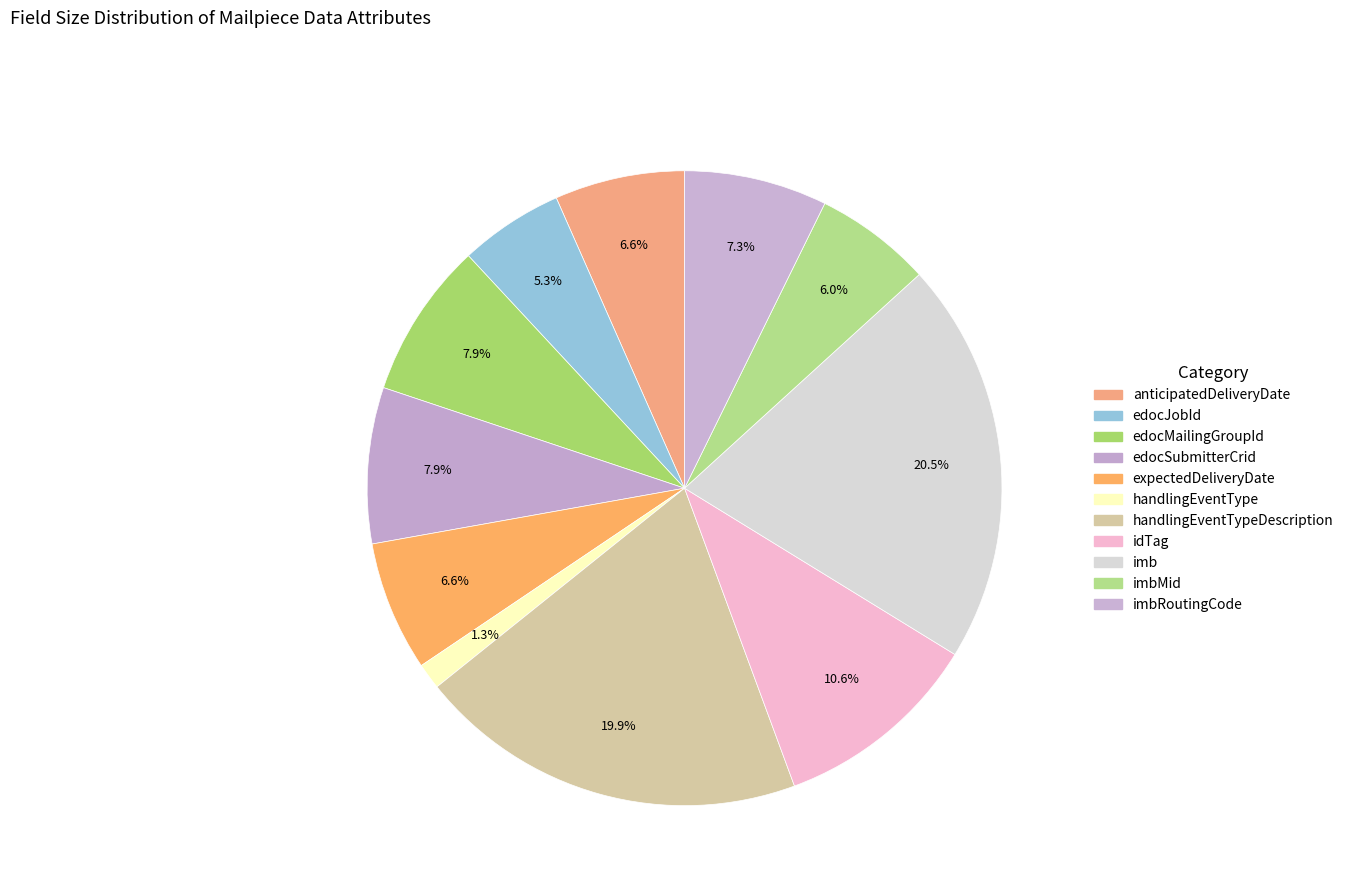

Is there a majority slice in this chart?

No